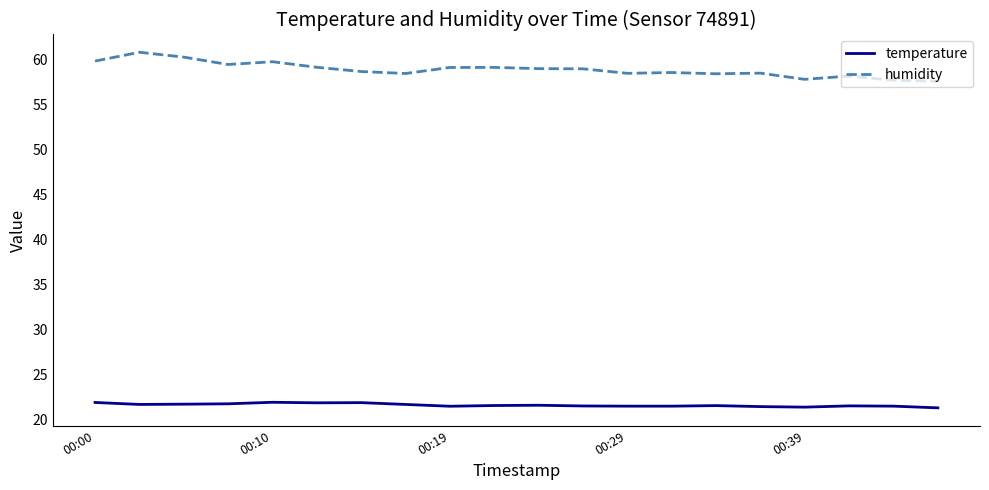

What are all the series names shown in the legend?

temperature, humidity